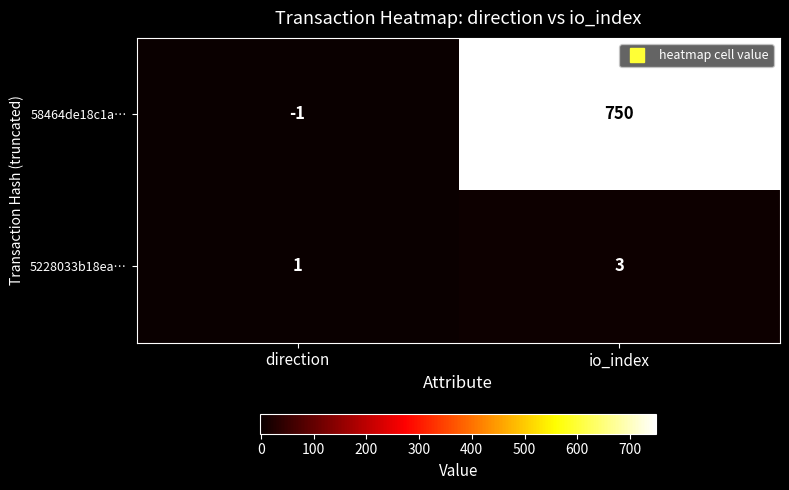

What is the minimum value shown in the chart?

-1